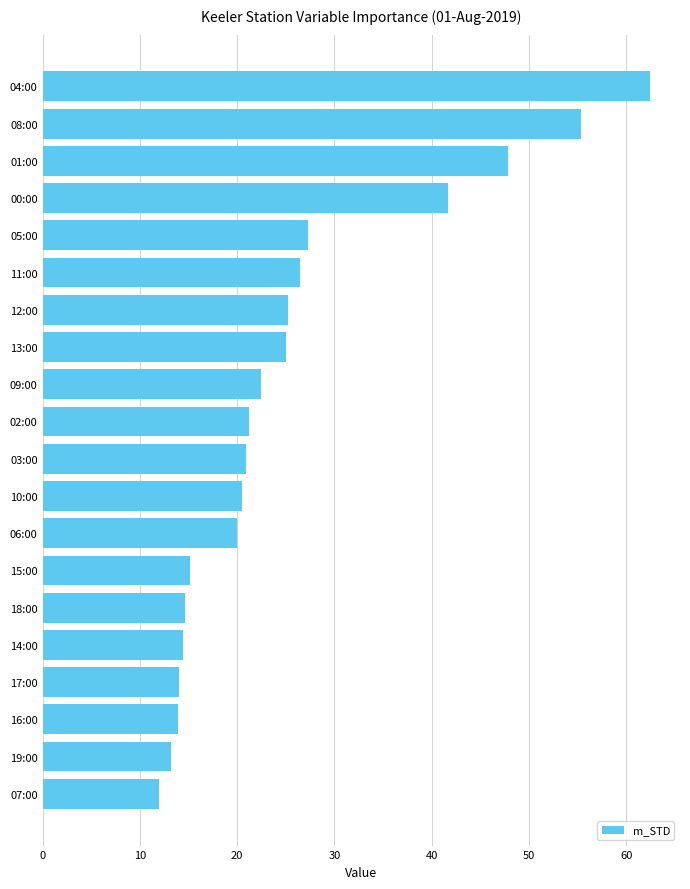

Is it true that the value at 04:00 is 108.2?

False